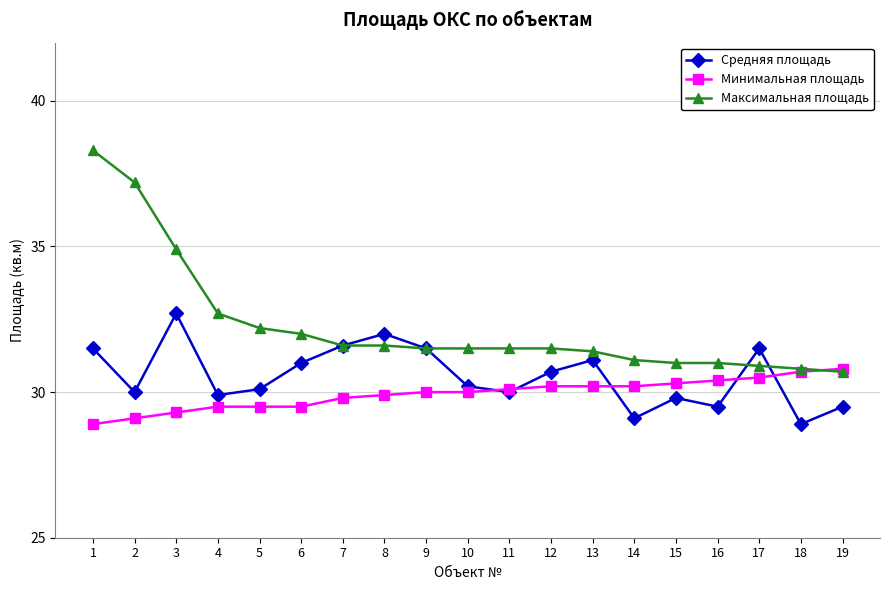

What is the average value of the Максимальная площадь series?

32.3